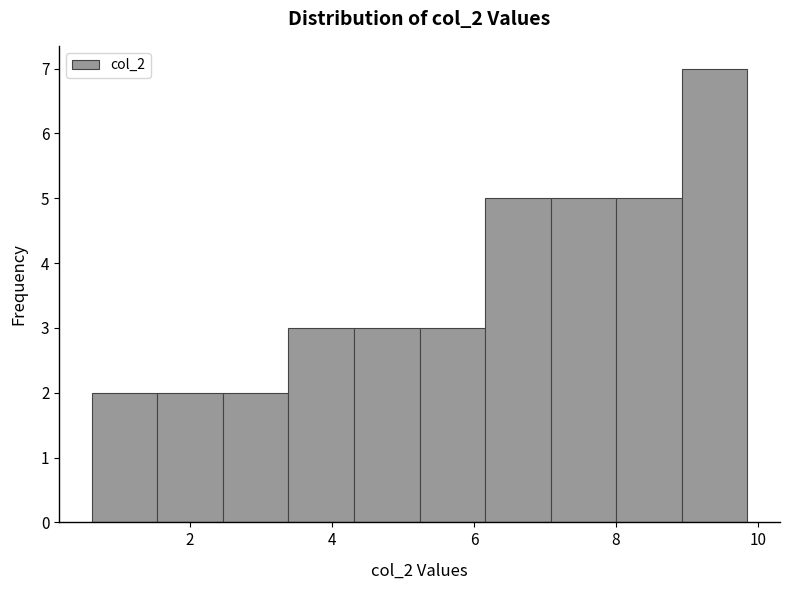

Reading left to right, transcribe this chart: for each bar, give the range it covers on the x-axis and its height. Neither the bar edges nor the heights are printed on the chart, so give them approximately, as read against the axes.

0.6 to 1.6: 2
1.6 to 2.4: 2
2.4 to 3.4: 2
3.4 to 4.4: 3
4.4 to 5.2: 3
5.2 to 6.2: 3
6.2 to 7.0: 5
7.0 to 8.0: 5
8.0 to 9.0: 5
9.0 to 9.8: 7